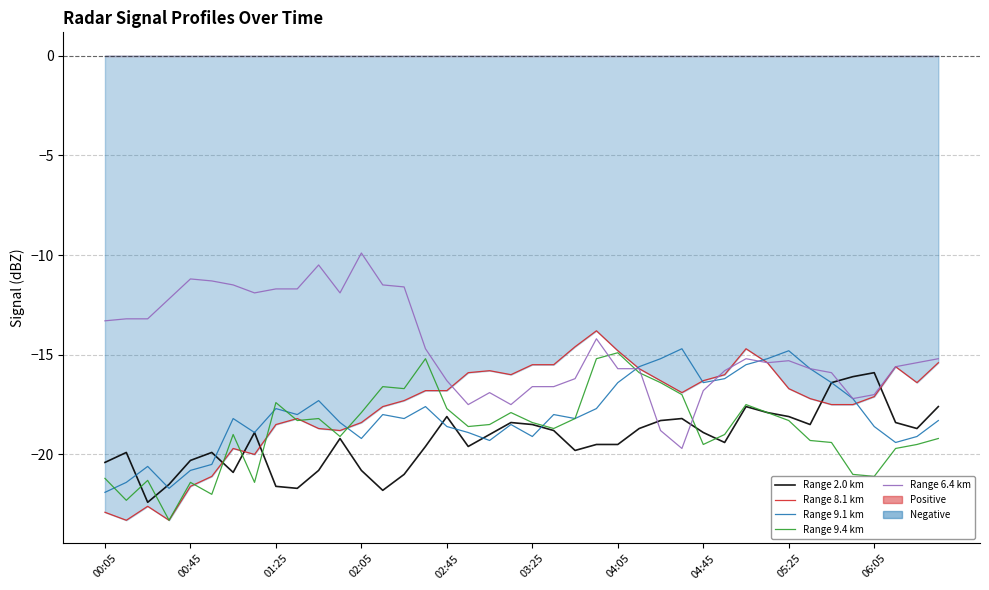

What is the total value across all series at 10?

-85.5